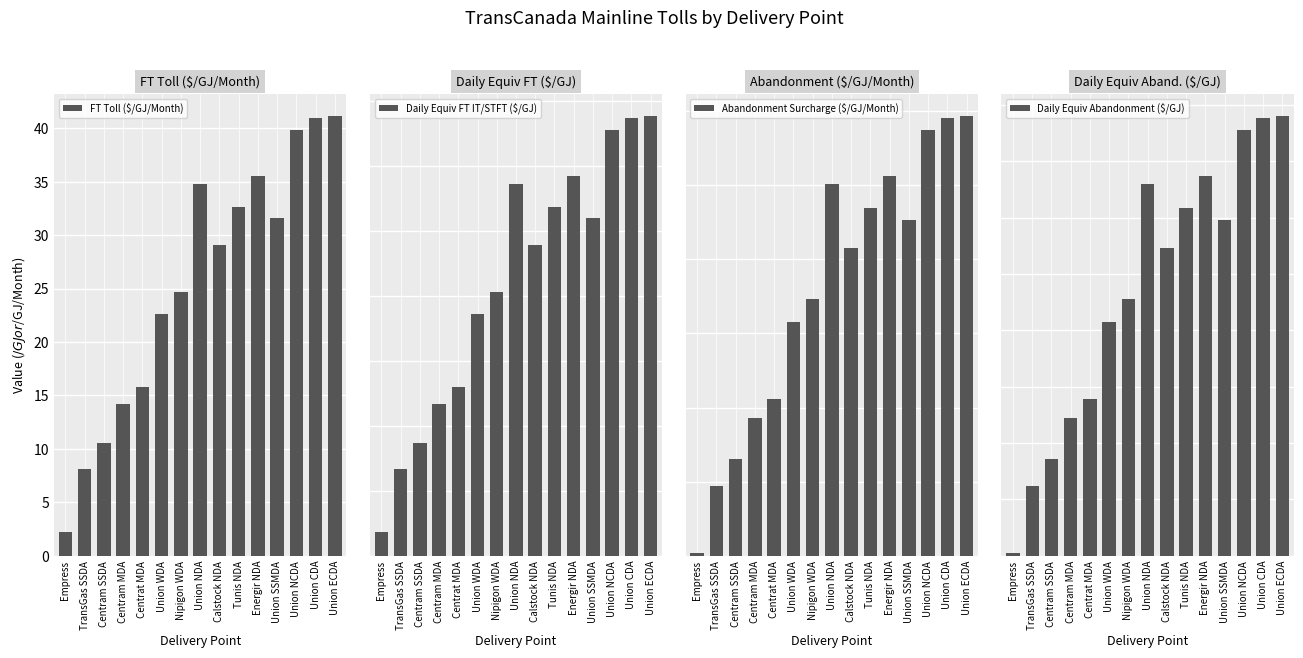

What value does the FT Toll ($/GJ/Month) series have at Tunis NDA?

32.6